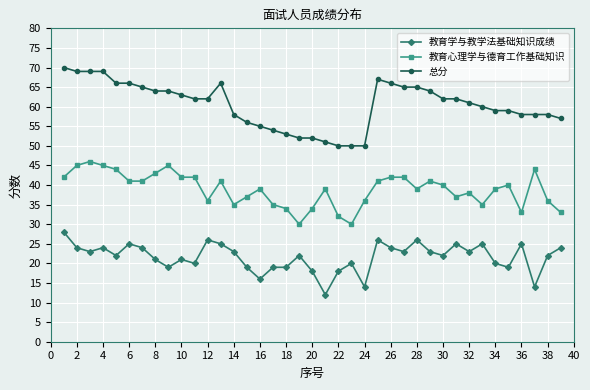

How many values in the 总分 series are below 62?

19